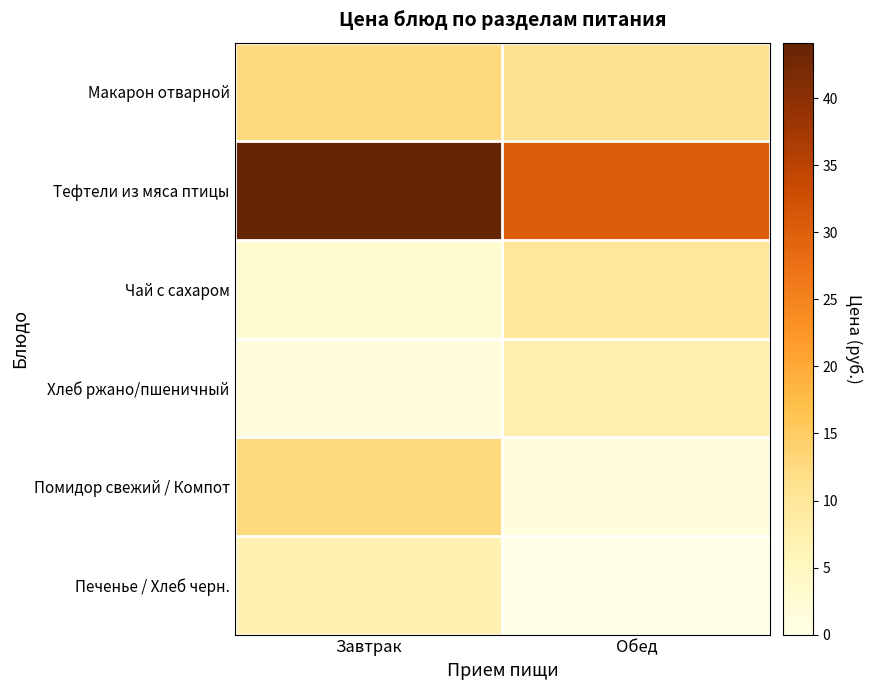

Rank the series at Обед from lowest to highest value.

Печенье / Хлеб черн., Помидор свежий / Компот, Хлеб ржано/пшеничный, Чай с сахаром, Макарон отварной, Тефтели из мяса птицы